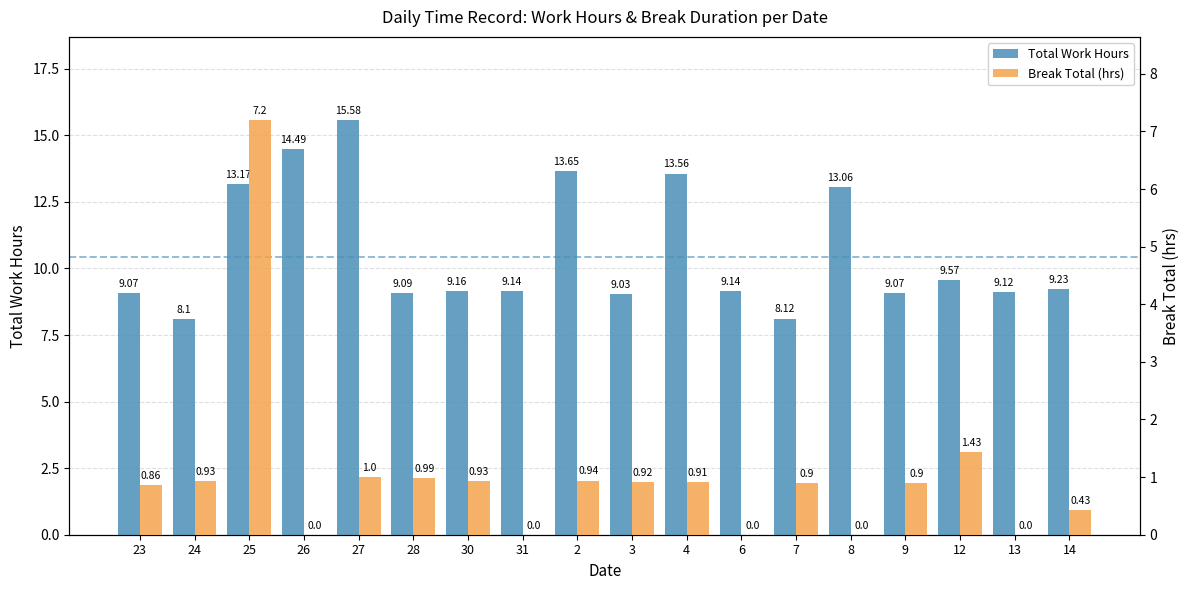

What is the spread (max minus min) of values at 28?

8.1